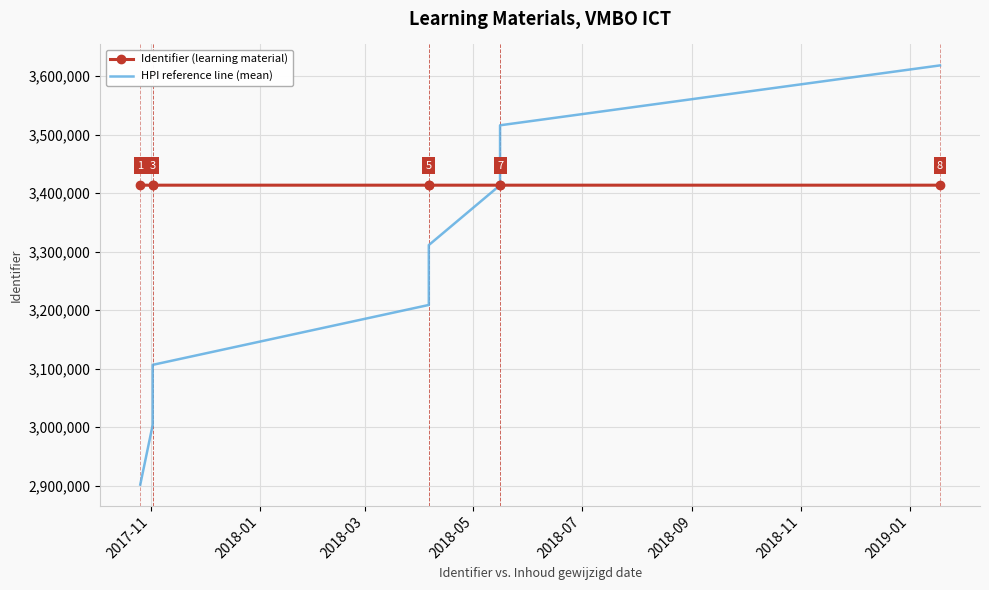

True or false: Identifier (learning material) has more than 0 interior local peaks.

True